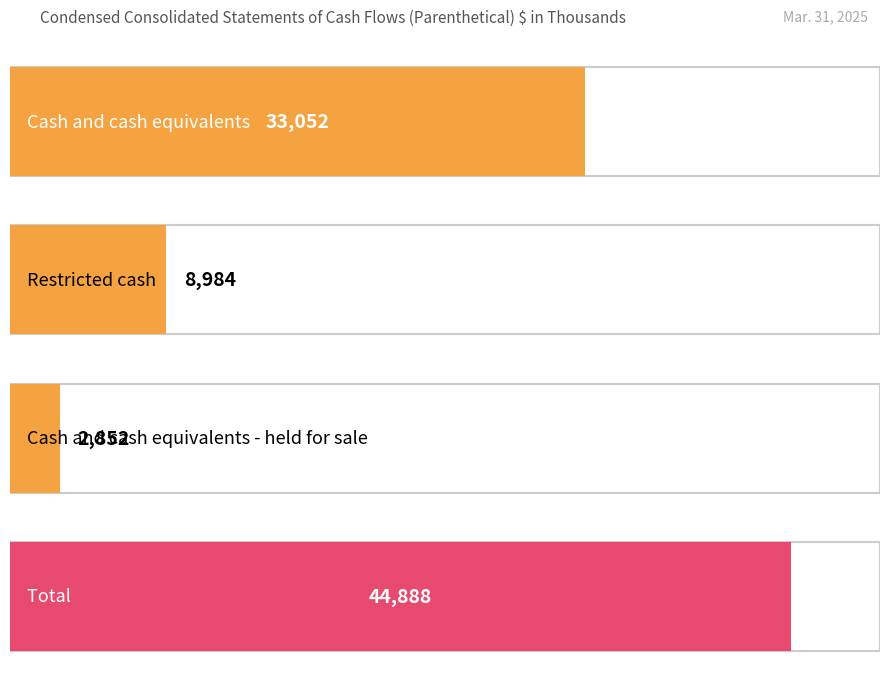

Between Cash and cash equivalents - held for sale and Restricted cash, which is larger?

Restricted cash